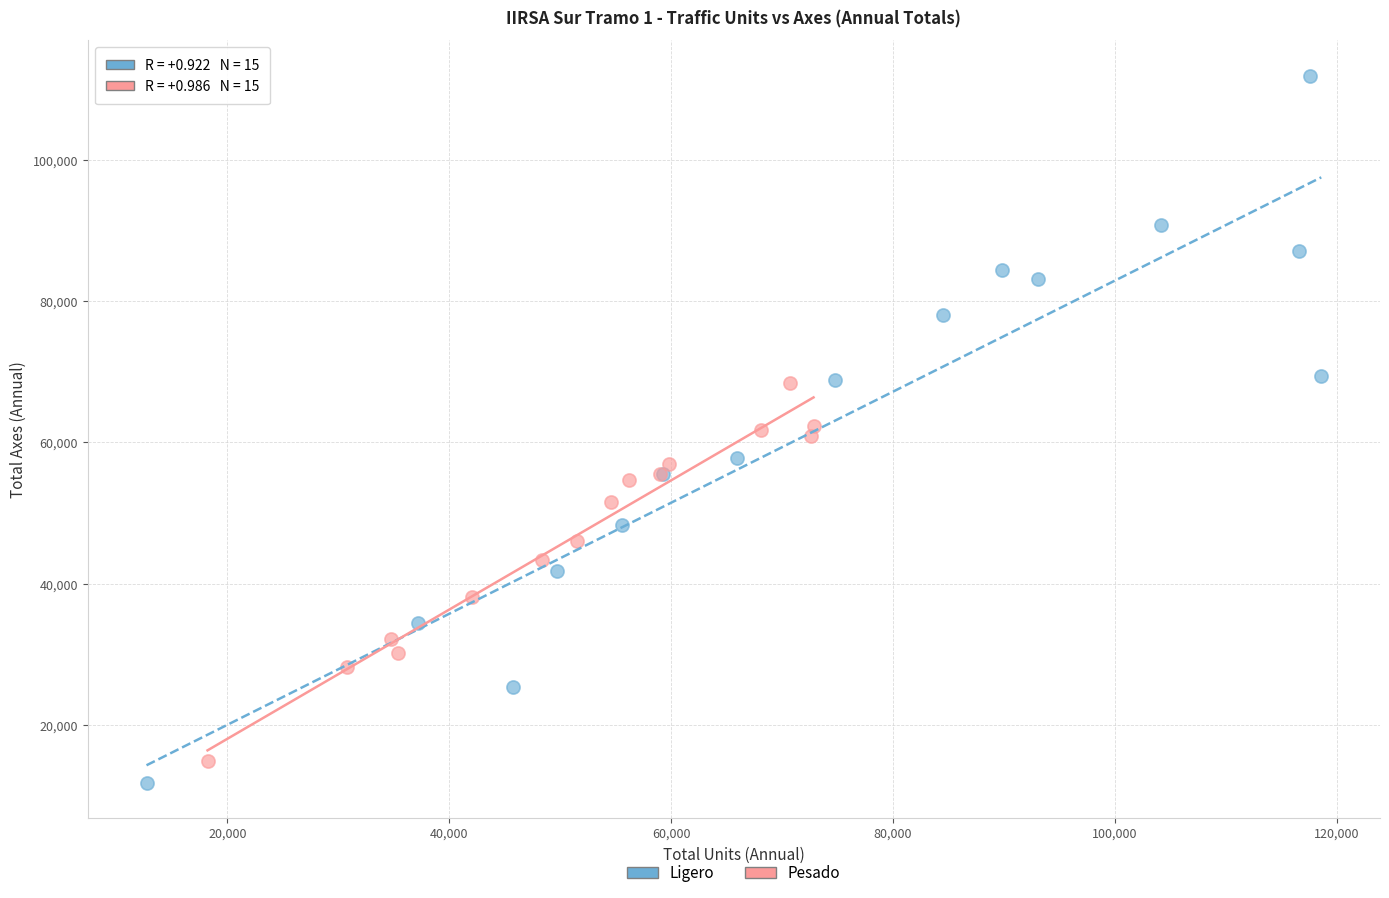

What are all the series names shown in the legend?

Ligero, Pesado